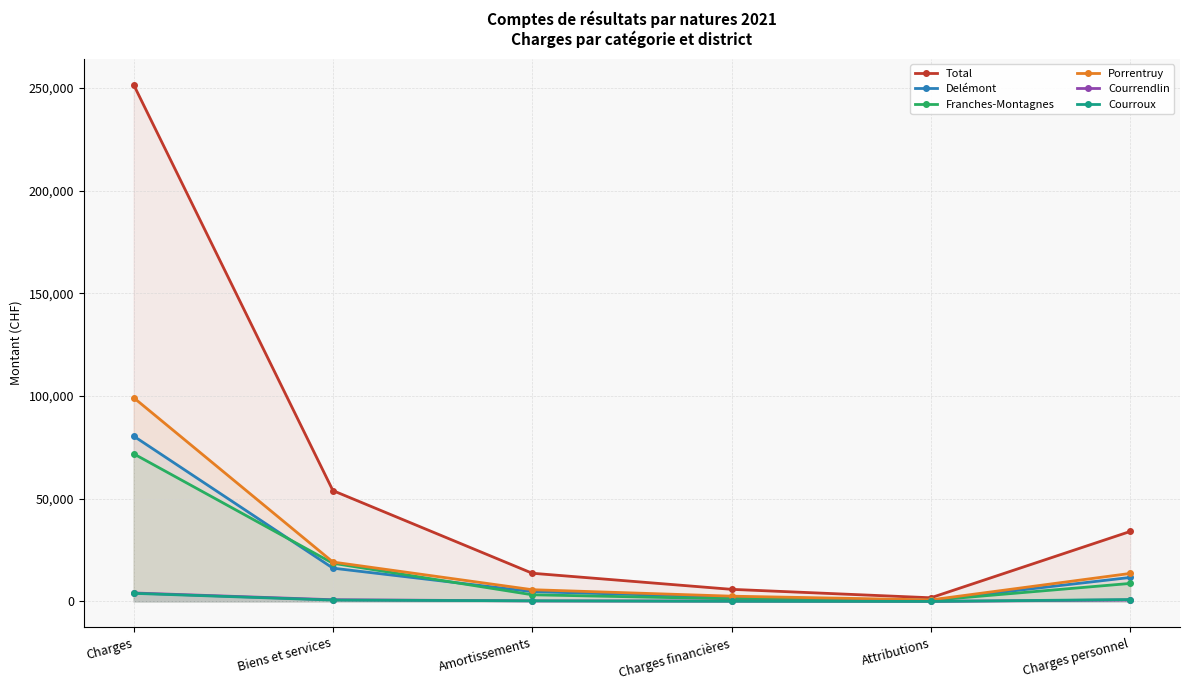

Which series has the largest total across all categories?

Total